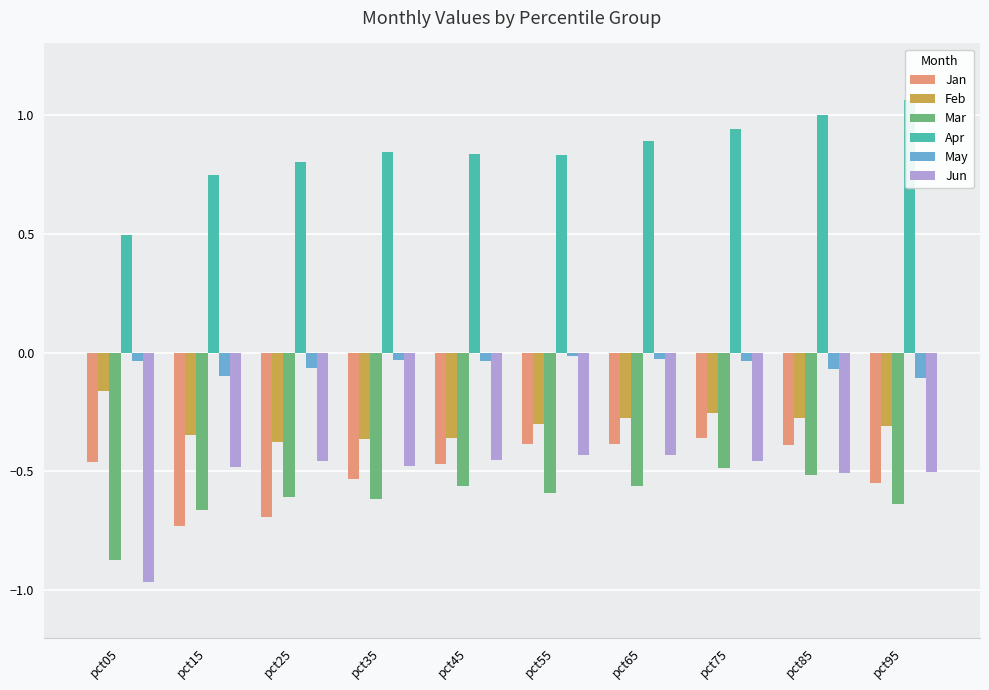

Read the Apr value at pct15.

0.7